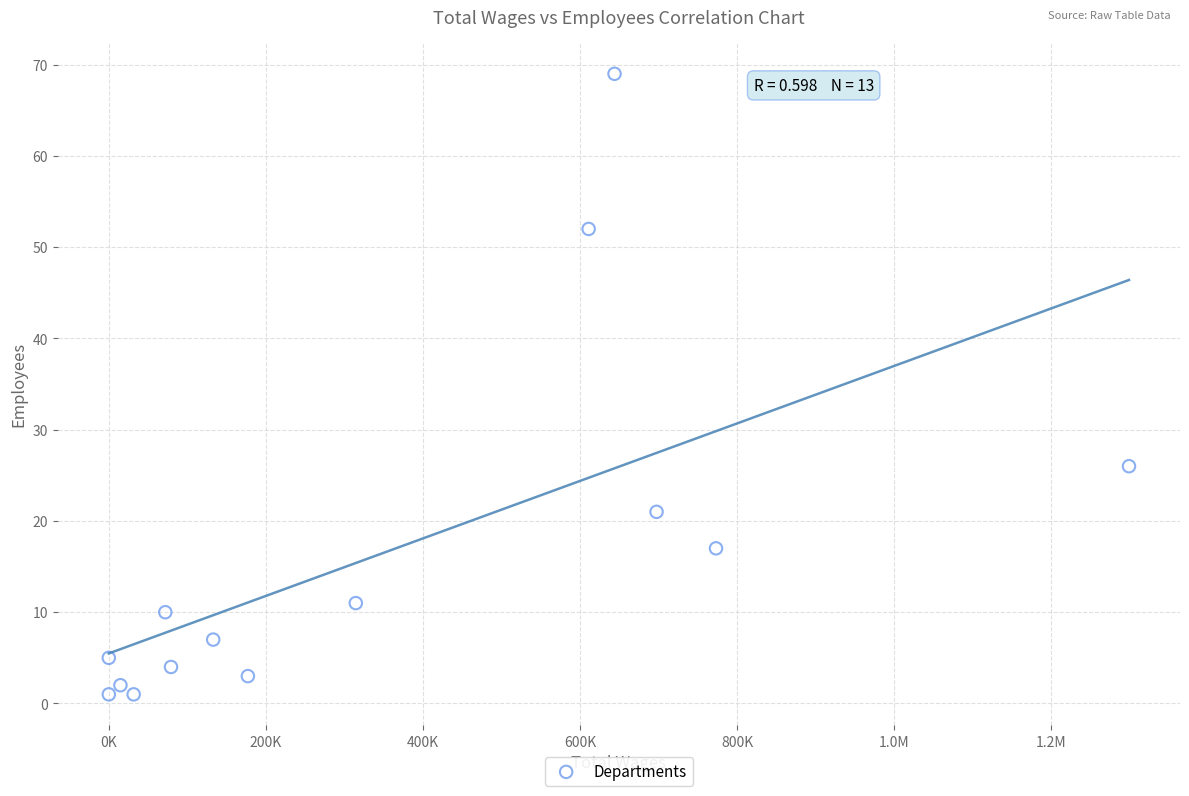

What Y value in the scatter plot is closest to 35?

26